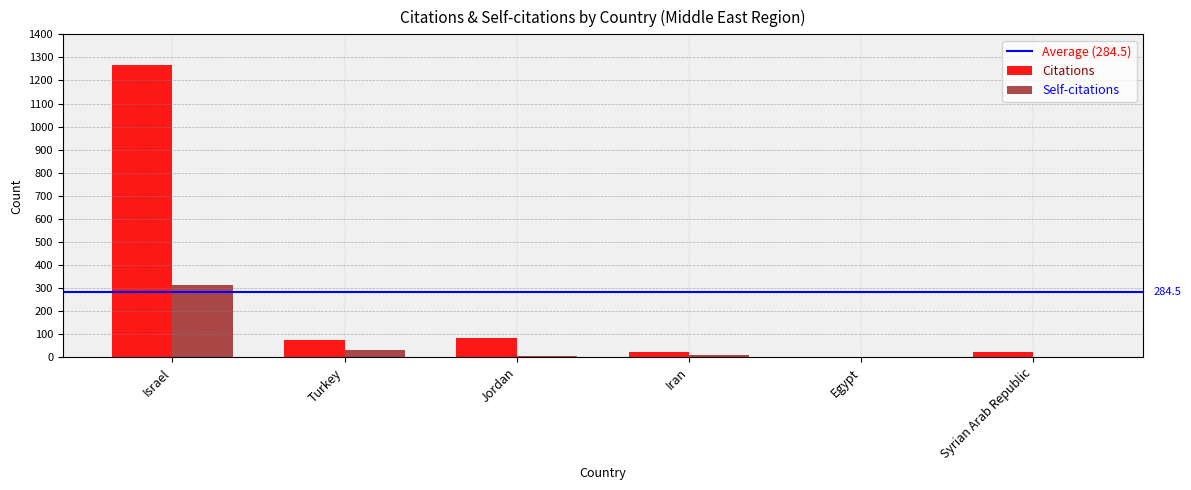

How many data points does each series have?

6